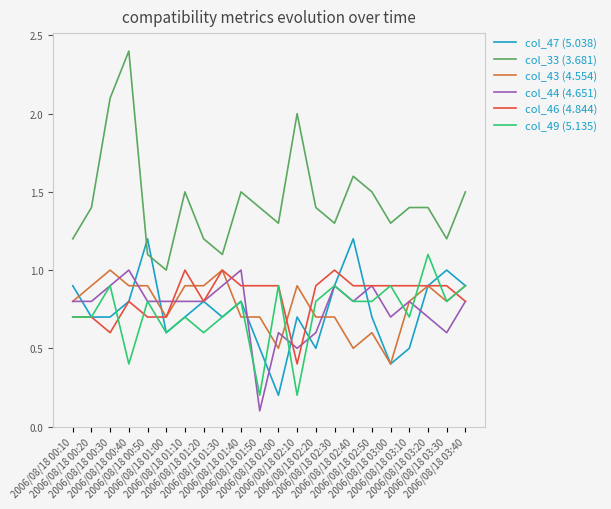

What position from the left is 2006/08/18 01:40?

10